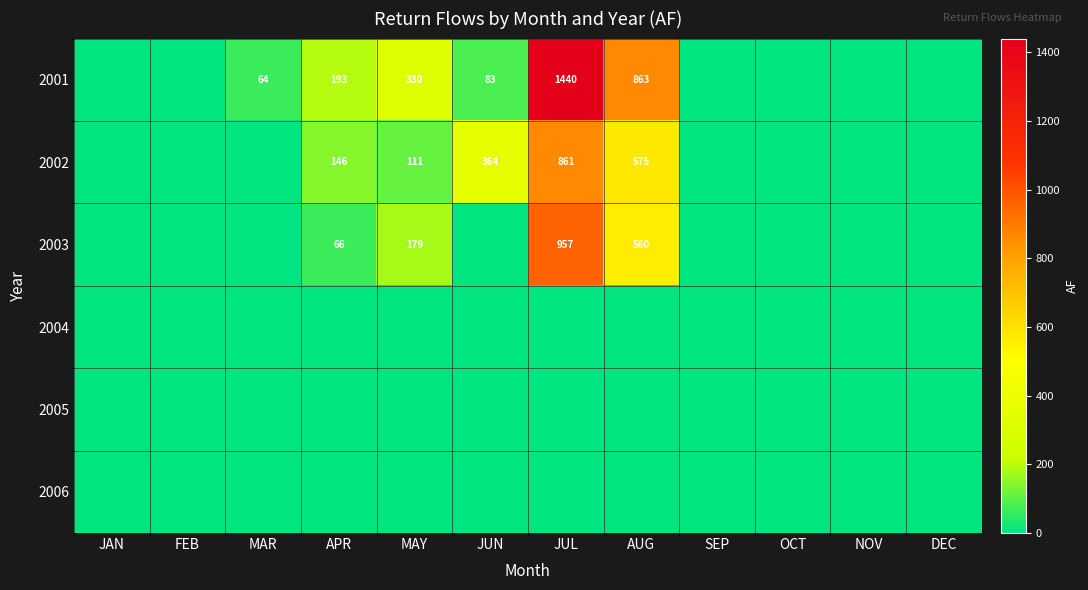

What is the difference between the 2001 values at JUN and MAY?

247